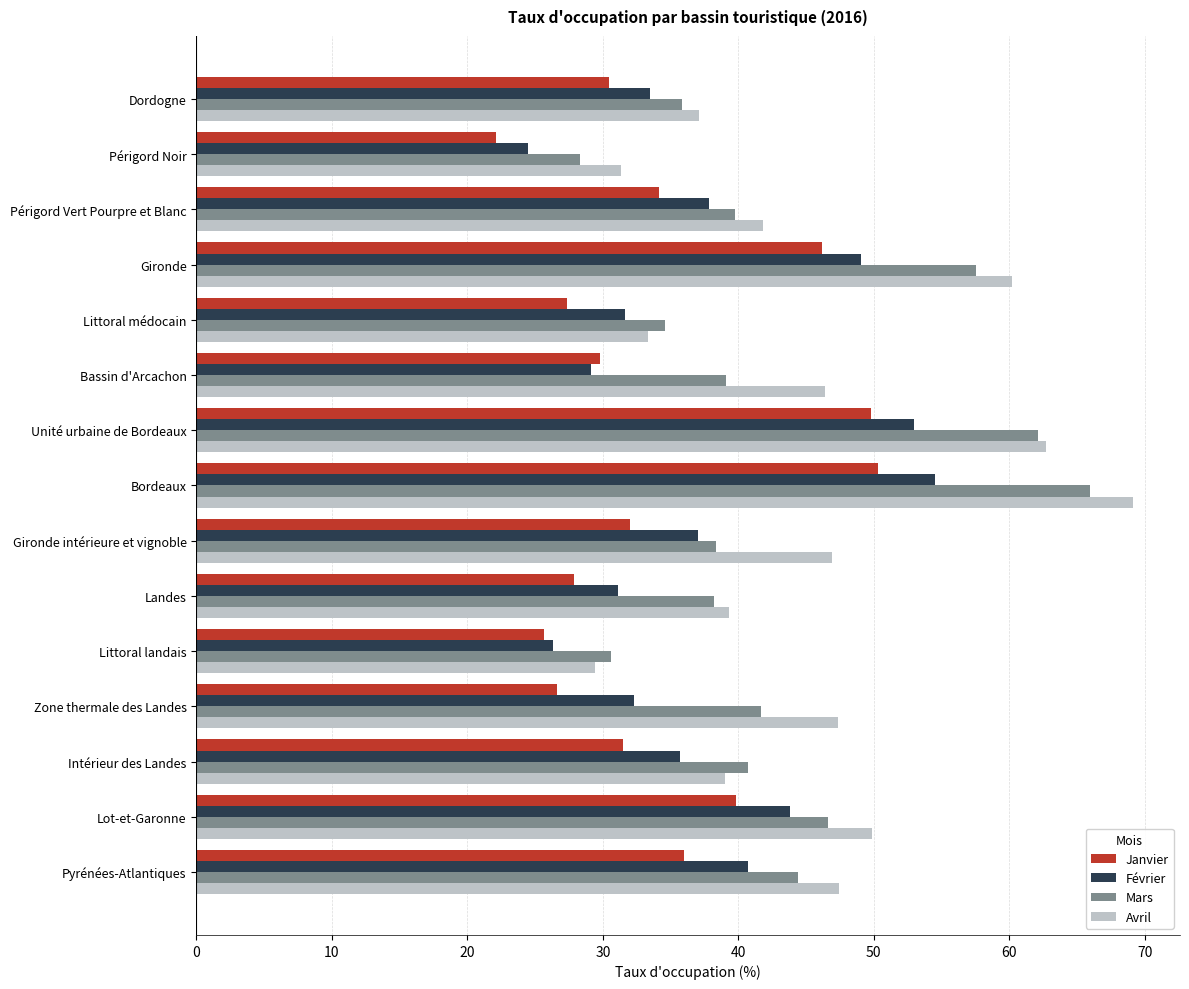

Is the value of Avril at Littoral médocain greater than the value of Janvier at Littoral médocain?

Yes